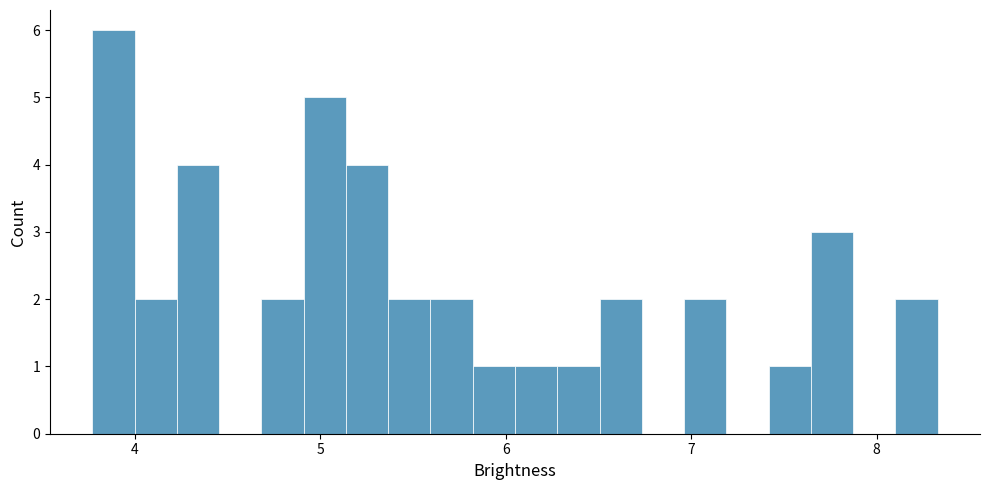

Read against the x-axis, roughly where is the centre of the tallest bar?

3.9